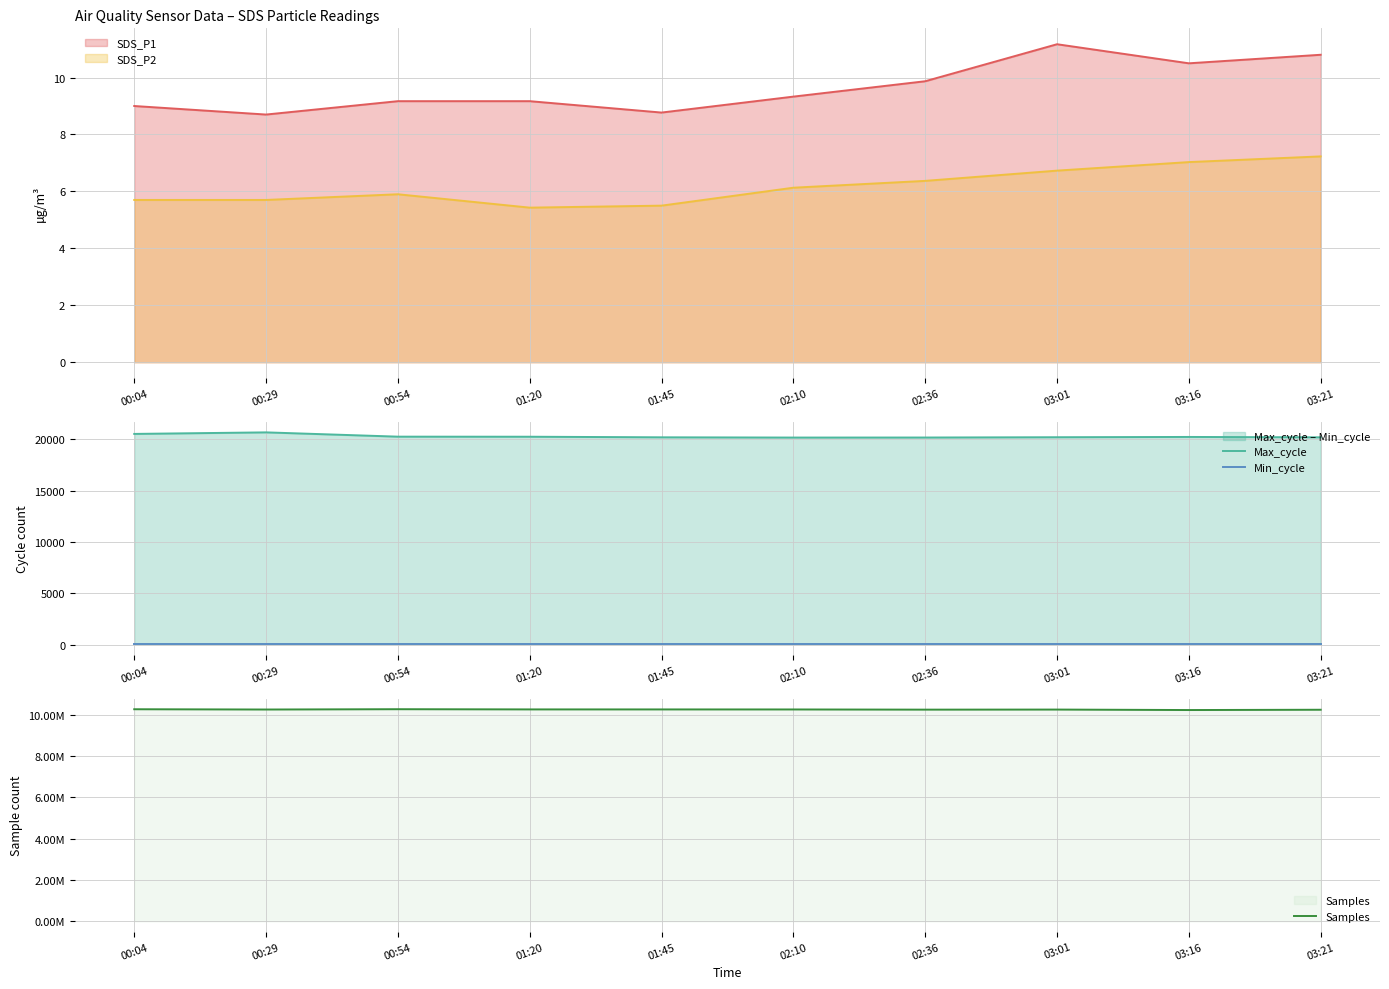

Is the value of Samples at 02:36 greater than the value of Min_cycle at 01:45?

Yes